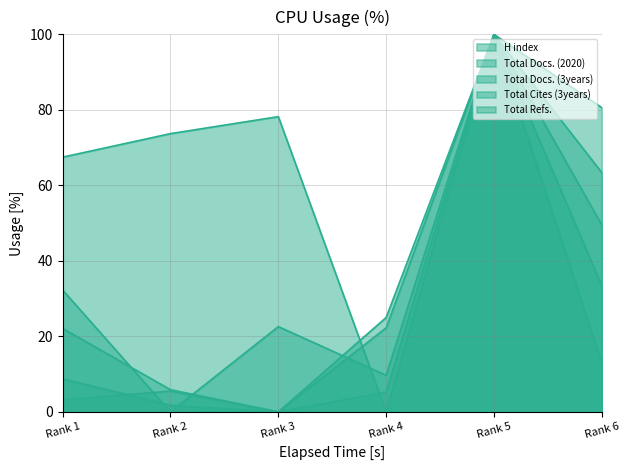

Where is the first local maximum for Total Cites (3years)?

Rank 5